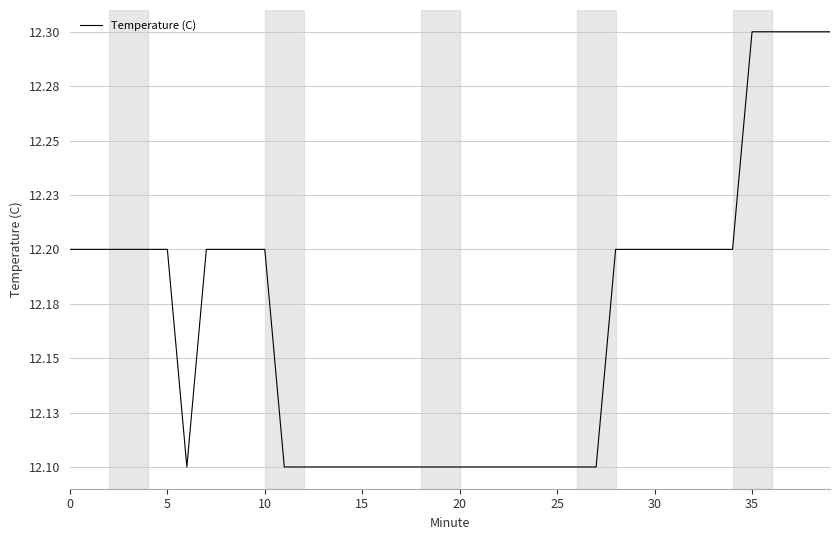

True or false: there are more than 0 points higher than both neighbors.

False